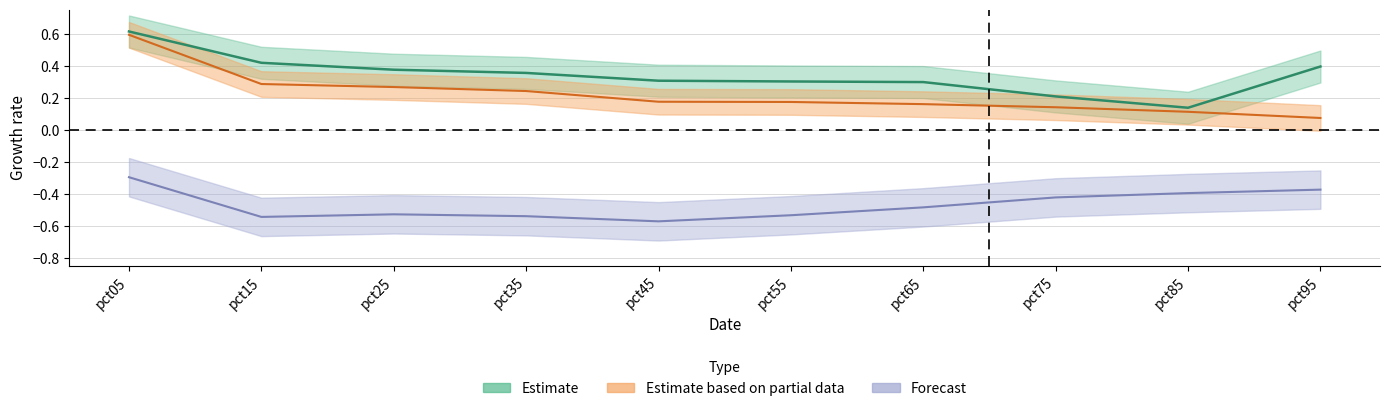

Reading right to left, what are all the values shown in this chart?

Estimate: pct95=0.4	pct85=0.1	pct75=0.2	pct65=0.3	pct55=0.3	pct45=0.3	pct35=0.4	pct25=0.4	pct15=0.4	pct05=0.6
Estimate based on partial data: pct95=0.1	pct85=0.1	pct75=0.1	pct65=0.2	pct55=0.2	pct45=0.2	pct35=0.2	pct25=0.3	pct15=0.3	pct05=0.6
Forecast: pct95=-0.4	pct85=-0.4	pct75=-0.4	pct65=-0.5	pct55=-0.5	pct45=-0.6	pct35=-0.5	pct25=-0.5	pct15=-0.5	pct05=-0.3